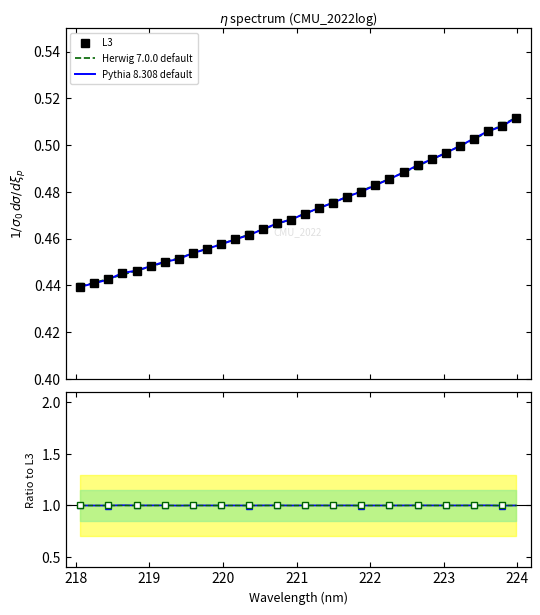

True or false: Herwig 7.0.0 default has more than 1 interior local peaks.

False